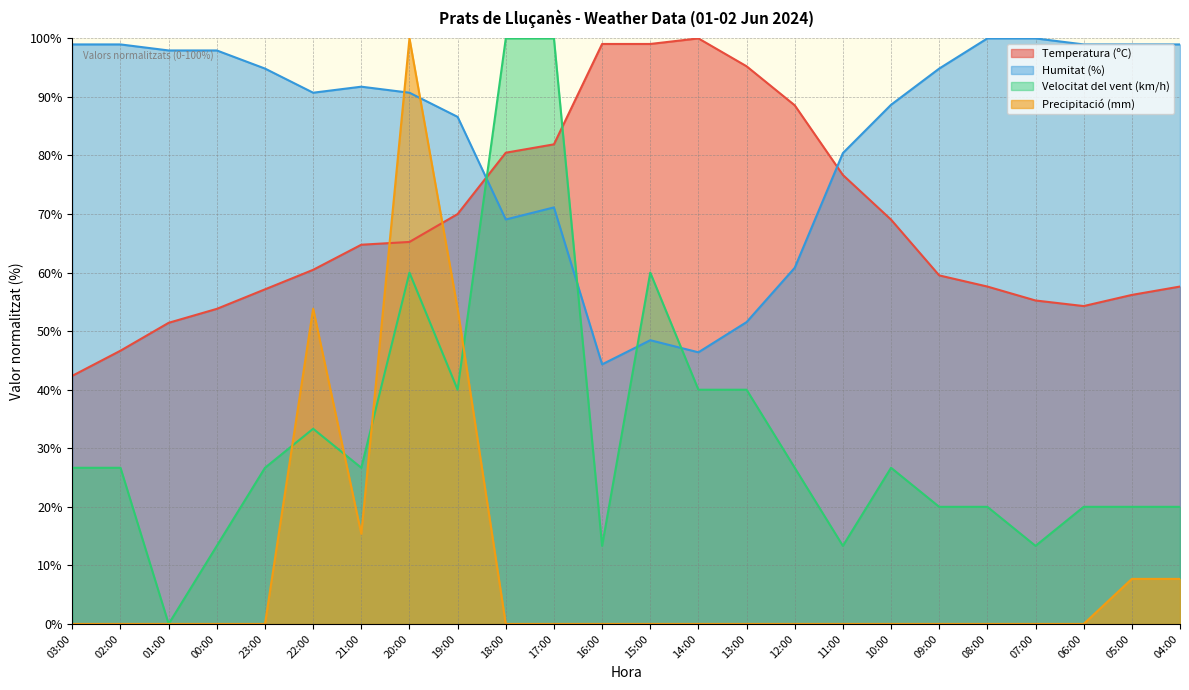

The Velocitat del vent (km/h) series shows 20.0 at 06:00. True or false?

True